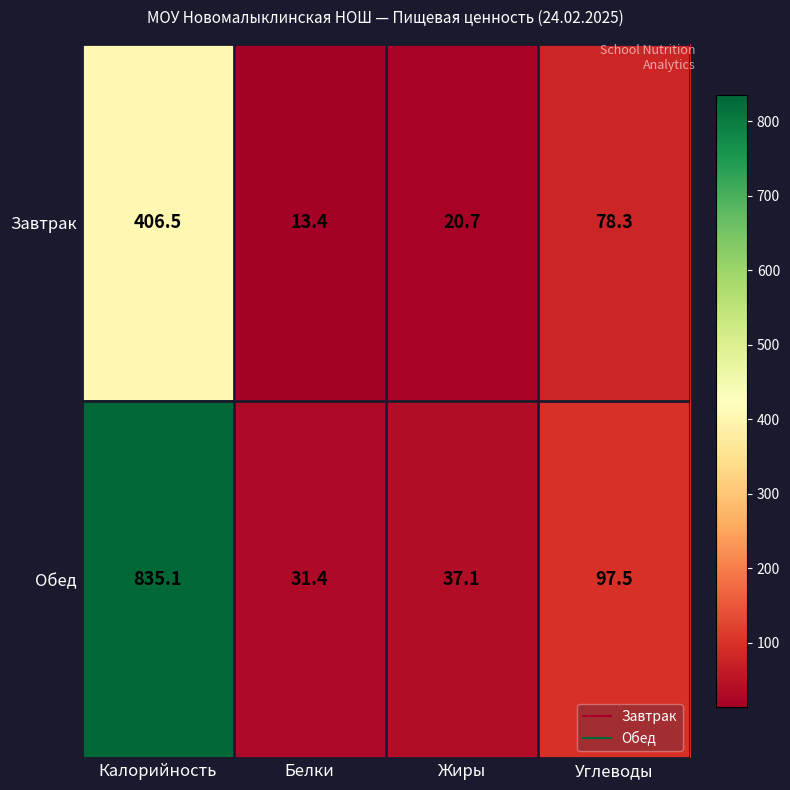

How many data points in Завтрак are above 78?

2